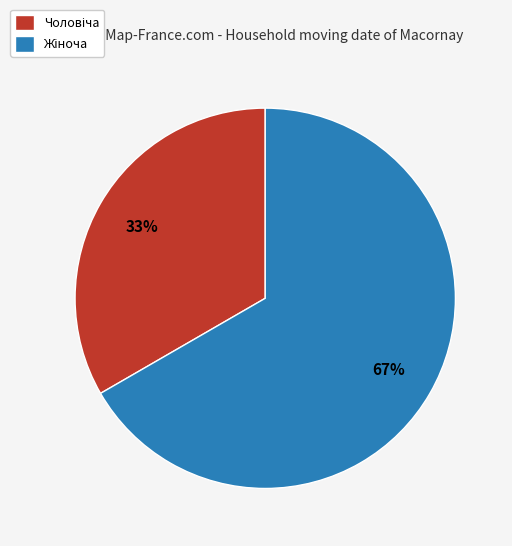

To the nearest percent, what is the average slice percentage?

50%